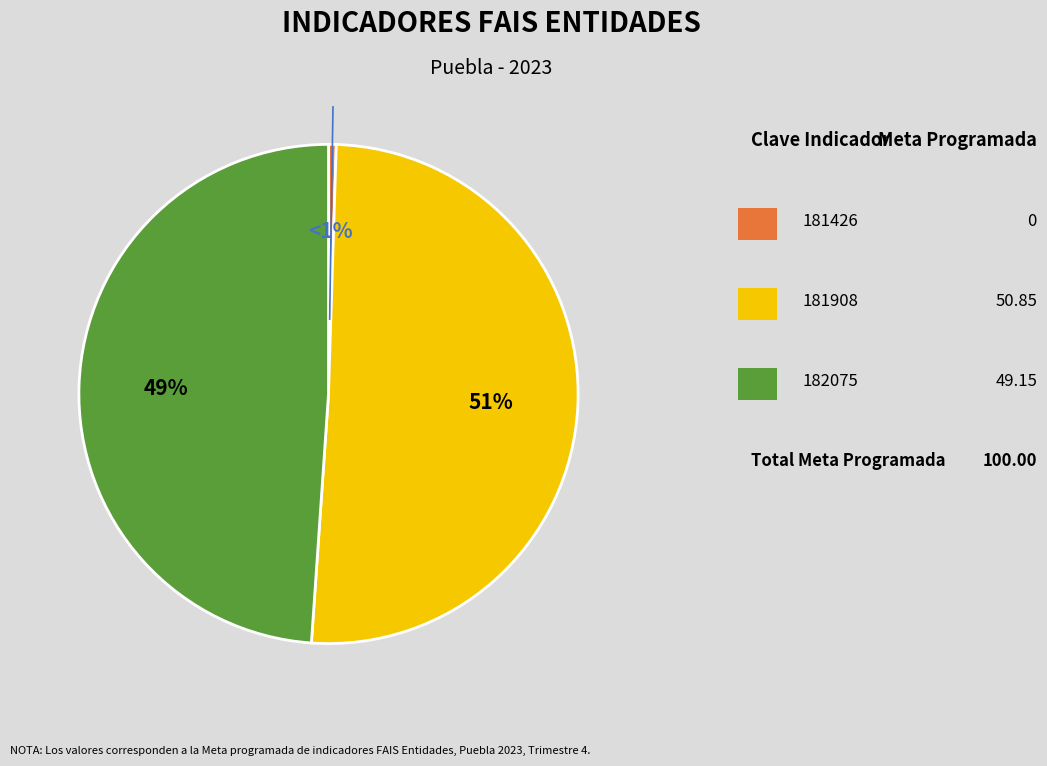

Is there any slice that represents more than half of the pie?

Yes